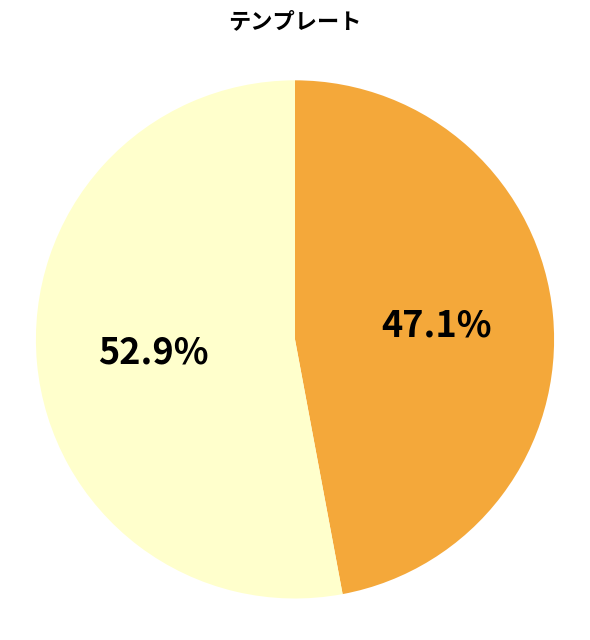

Is there any slice that represents more than half of the pie?

Yes